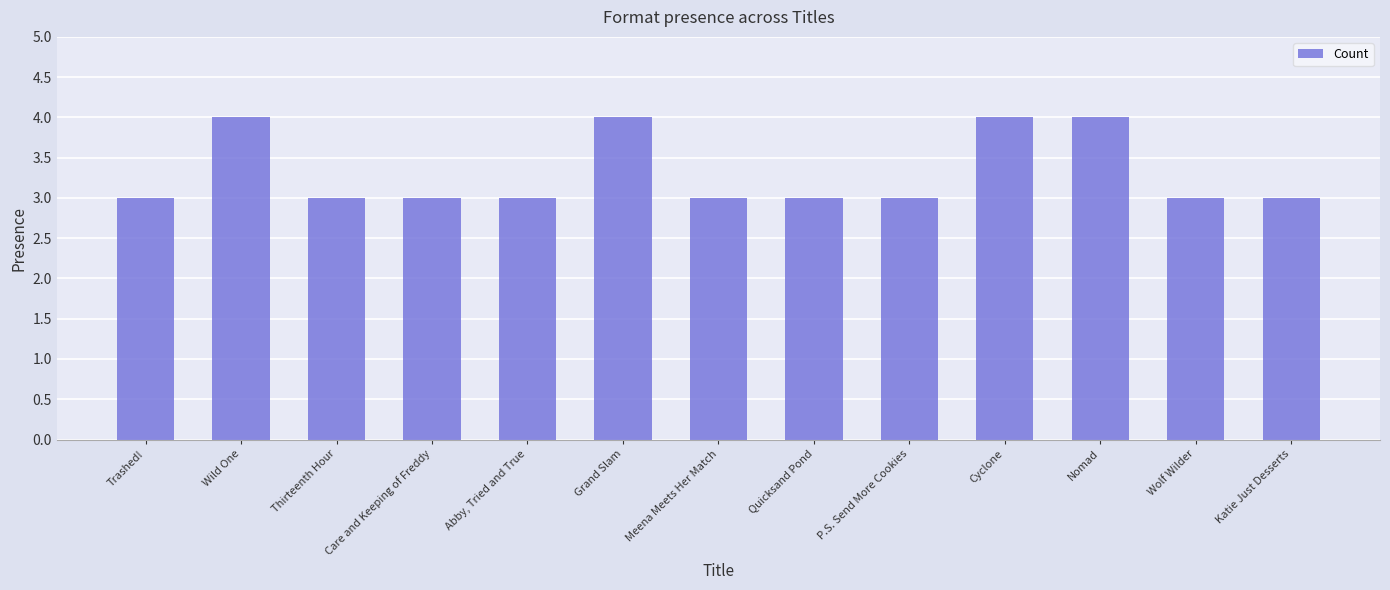

Reading left to right, what are all the values shown in this chart?

Trashed!=3	Wild One=4	Thirteenth Hour=3	Care and Keeping of Freddy=3	Abby, Tried and True=3	Grand Slam=4	Meena Meets Her Match=3	Quicksand Pond=3	P.S. Send More Cookies=3	Cyclone=4	Nomad=4	Wolf Wilder=3	Katie Just Desserts=3